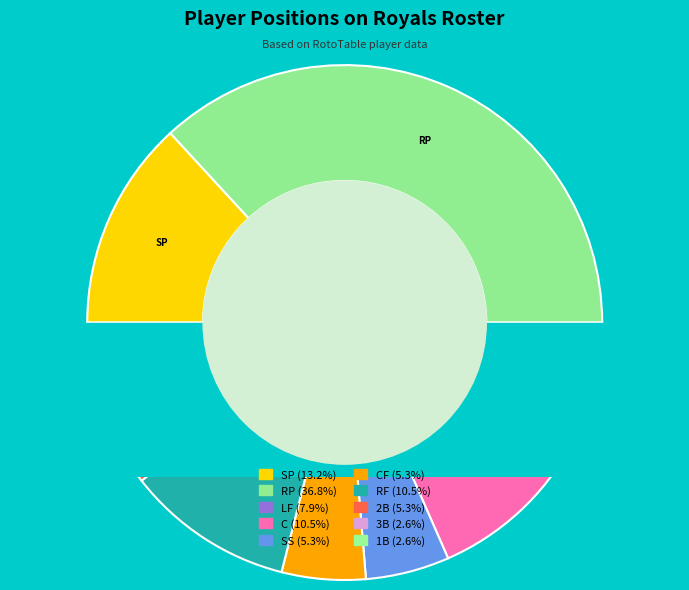

What is the ratio of the value at SP to the value at CF?

2.5